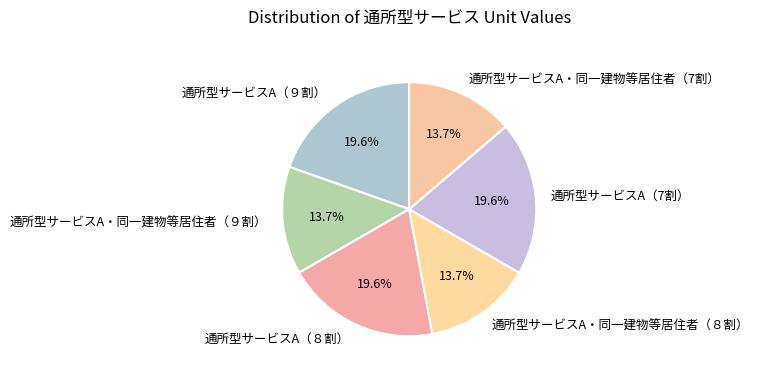

Which has a higher value, 通所型サービスA・同一建物等居住者（９割） or 通所型サービスA（９割）?

通所型サービスA（９割）